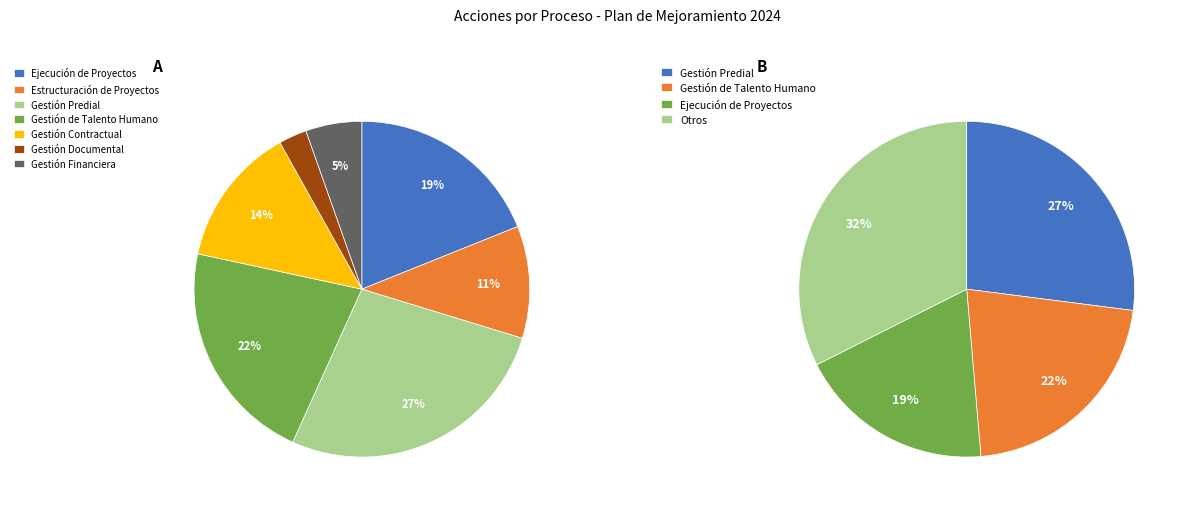

Rank the categories by value from lowest to highest.

Gestión Documental, Gestión Financiera, Estructuración de Proyectos, Gestión Contractual, Ejecución de Proyectos, Gestión de Talento Humano, Gestión Predial